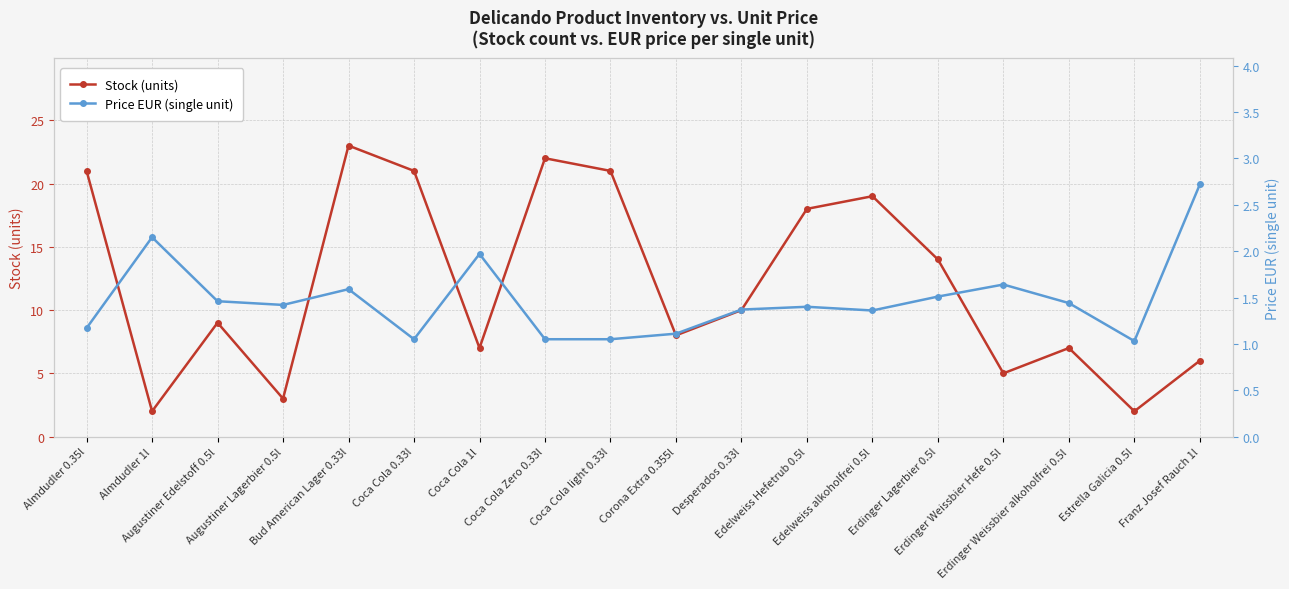

What is the sum of all Price EUR (single unit) values?

26.5